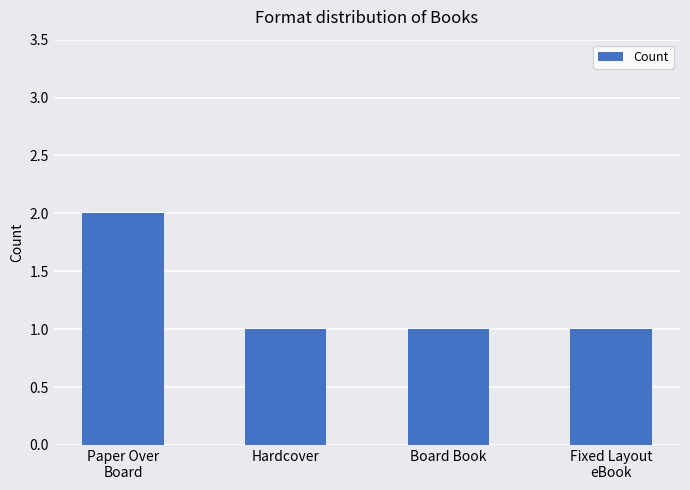

Is it true that the value at Board Book is 1?

True